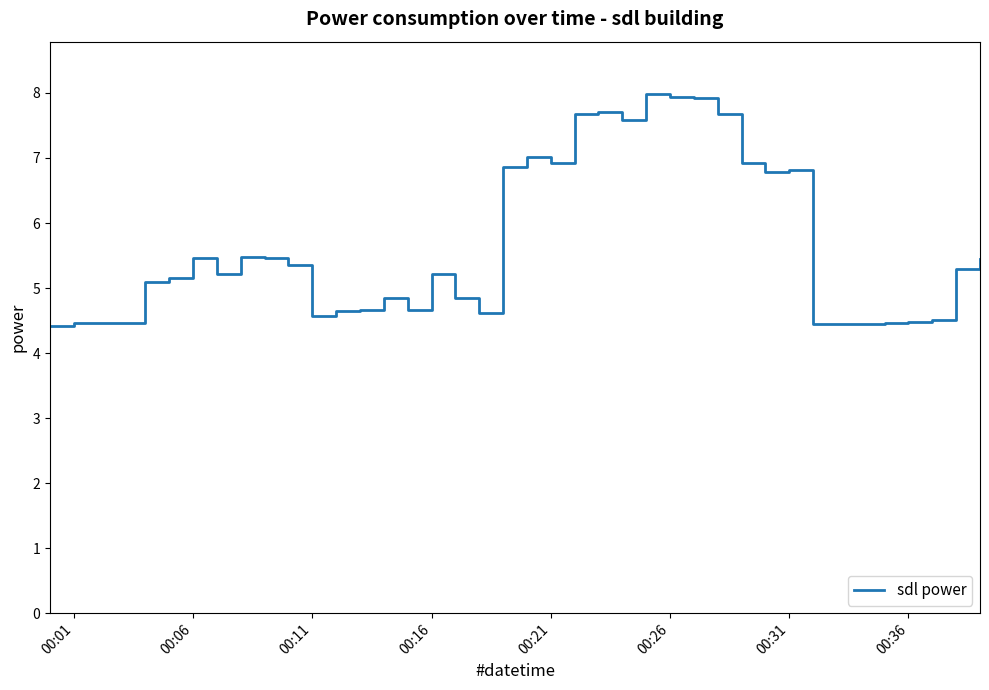

What is the maximum value shown in the chart?

8.0